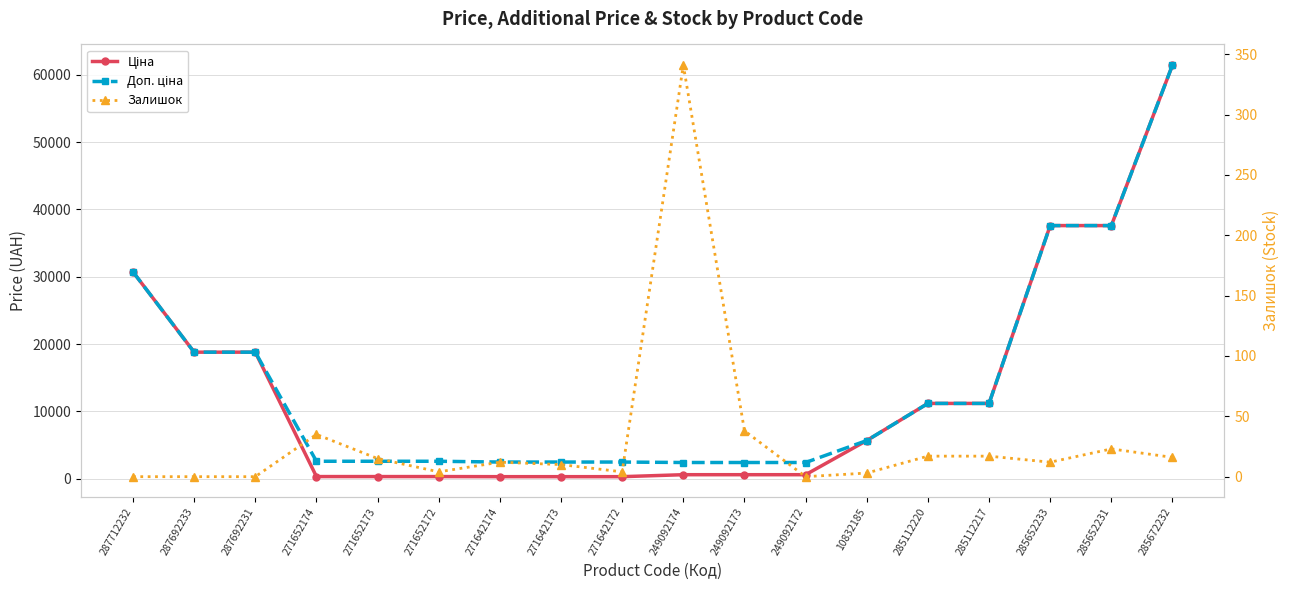

How many data points in Залишок are above 12?

8